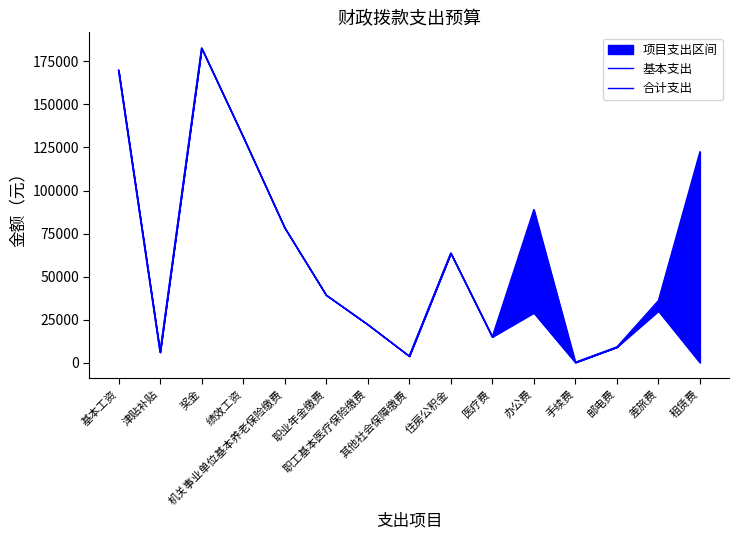

Between 奖金 and 机关事业单位基本养老保险缴费, which series saw the biggest shift?

基本支出